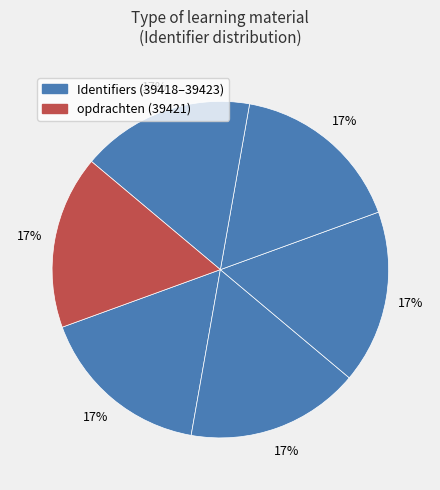

Count the number of slices in the pie.

6